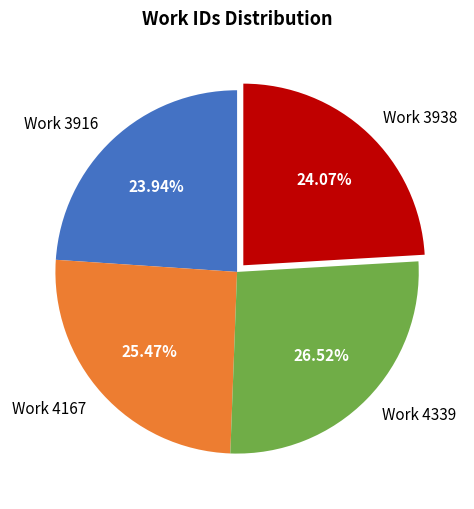

How much of the chart is everything except Work 4167?

74.5%